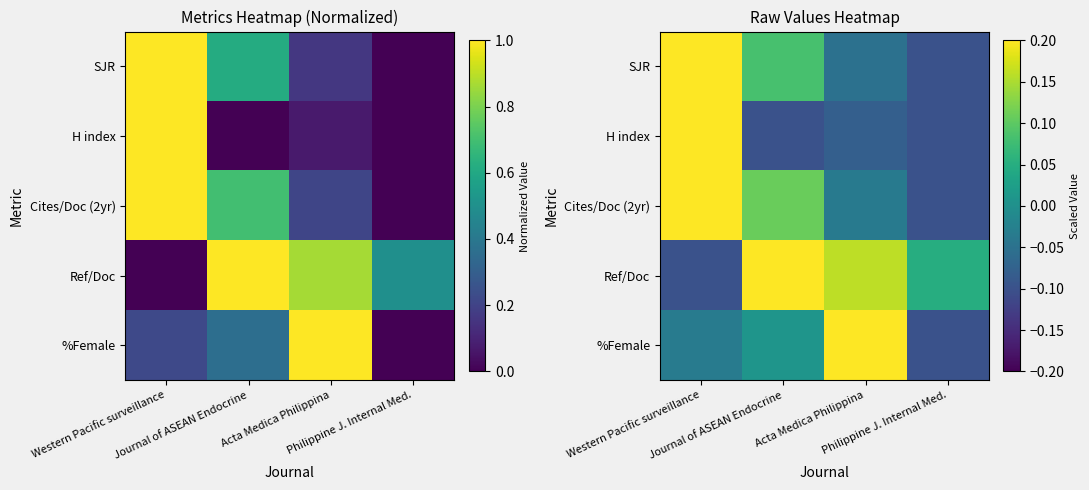

What is the difference between the second highest and minimum values in the Cites/Doc (2yr) series?

0.2